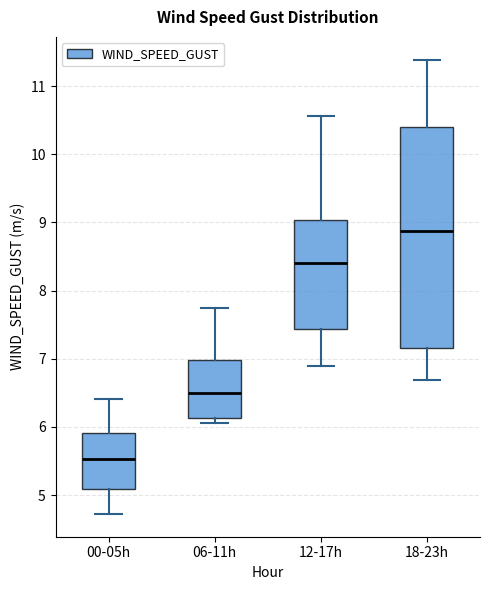

Reading left to right, read every box against the y-axis: the position of its median line, the range the box covers, and the ends of its whiskers. The values are not printed on the chart, so give them approximately, as read against the axis.

00-05h: median 5.5, box 5.1 to 5.9, whiskers 4.7 to 6.4
06-11h: median 6.5, box 6.1 to 7.0, whiskers 6.1 (just below the box's lower edge) to 7.8
12-17h: median 8.4, box 7.4 to 9.0, whiskers 6.9 to 10.6
18-23h: median 8.9, box 7.2 to 10.4, whiskers 6.7 to 11.4